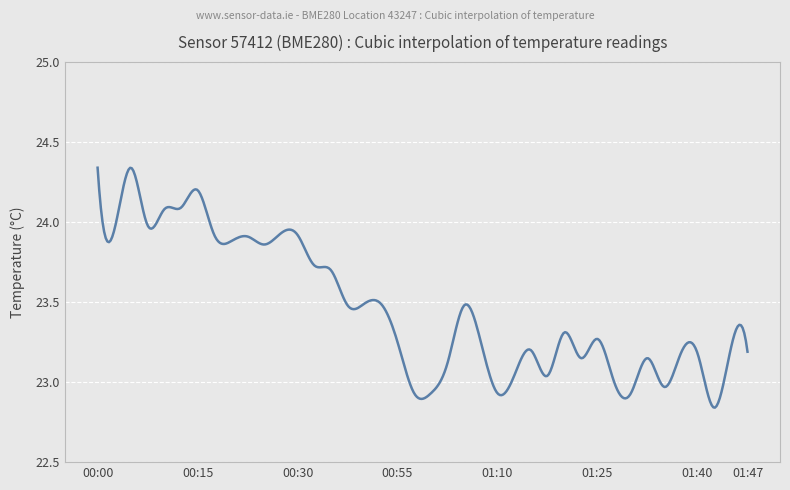

What is the difference between the maximum and minimum values?

1.5